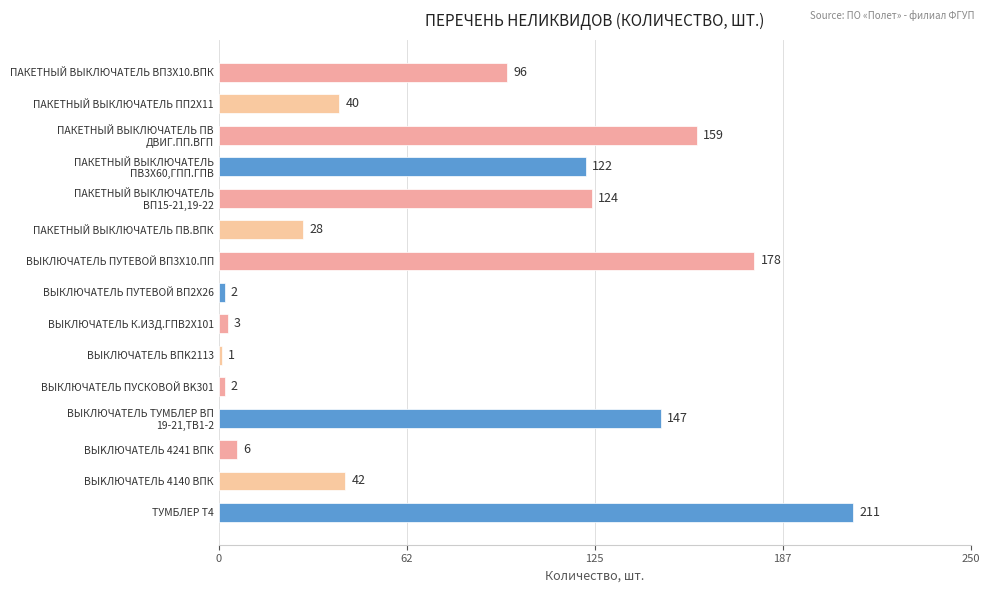

Reading top to bottom, transcribe all the data shown in this chart.

96	40	159	122	124	28	178	2	3	1	2	147	6	42	211